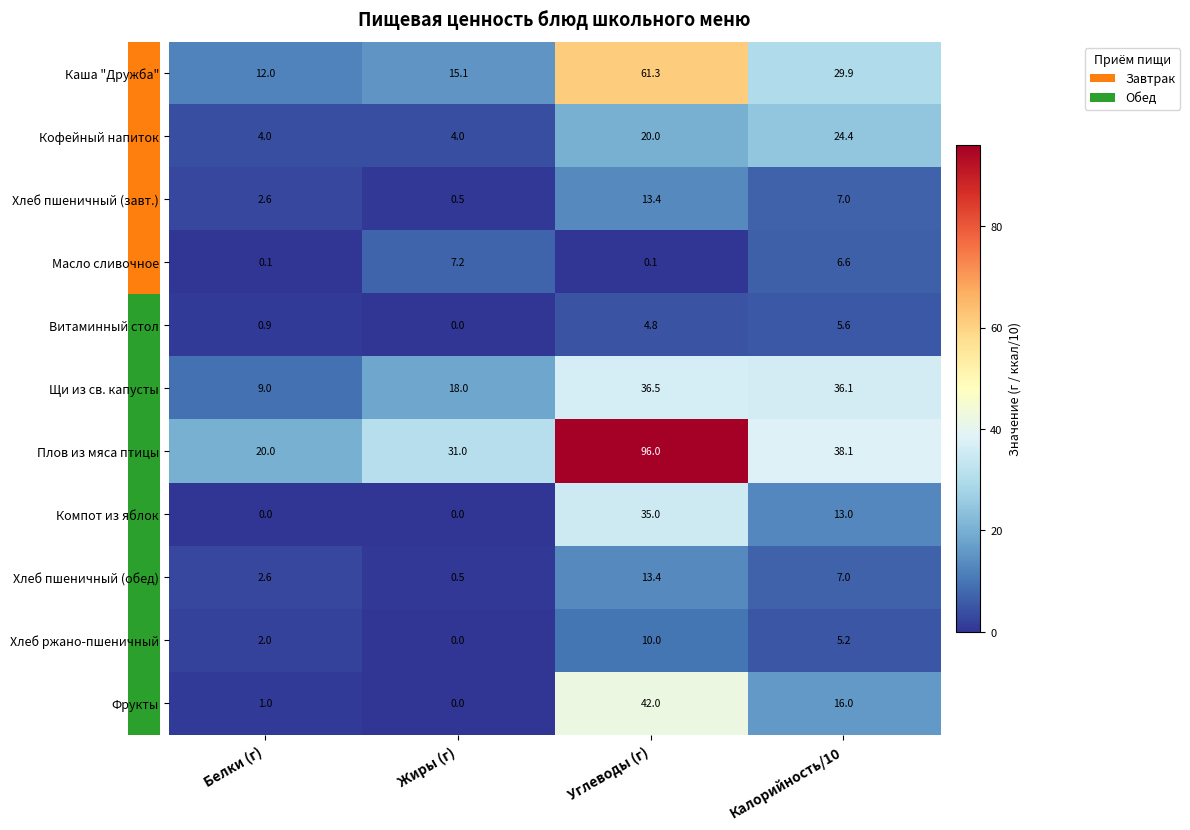

Count the number of data series in this chart.

11